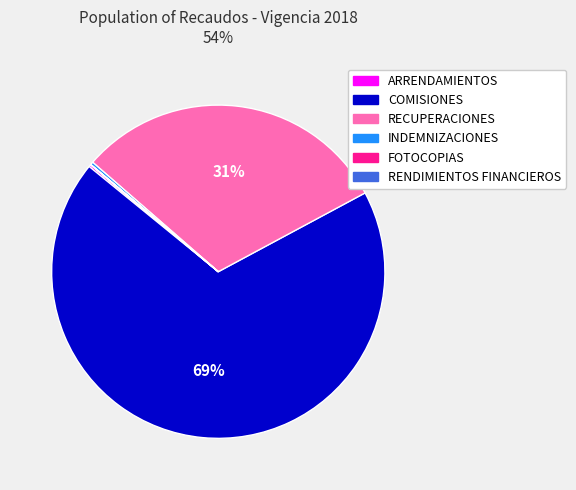

What is the largest slice in the pie chart?

COMISIONES